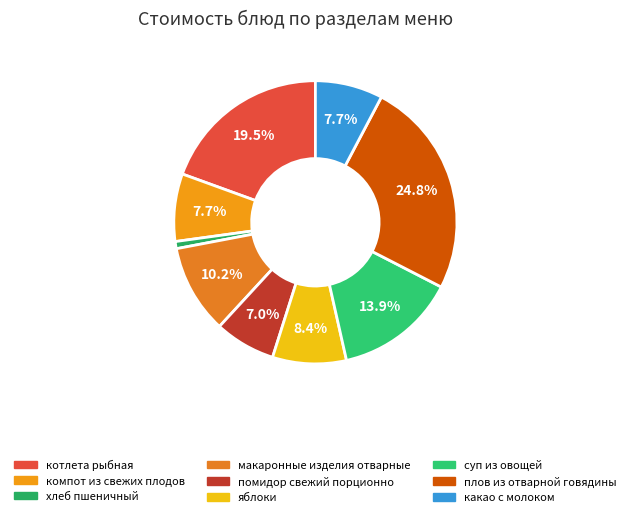

To the nearest percent, what is the difference between the largest and smallest slice percentages?

24%